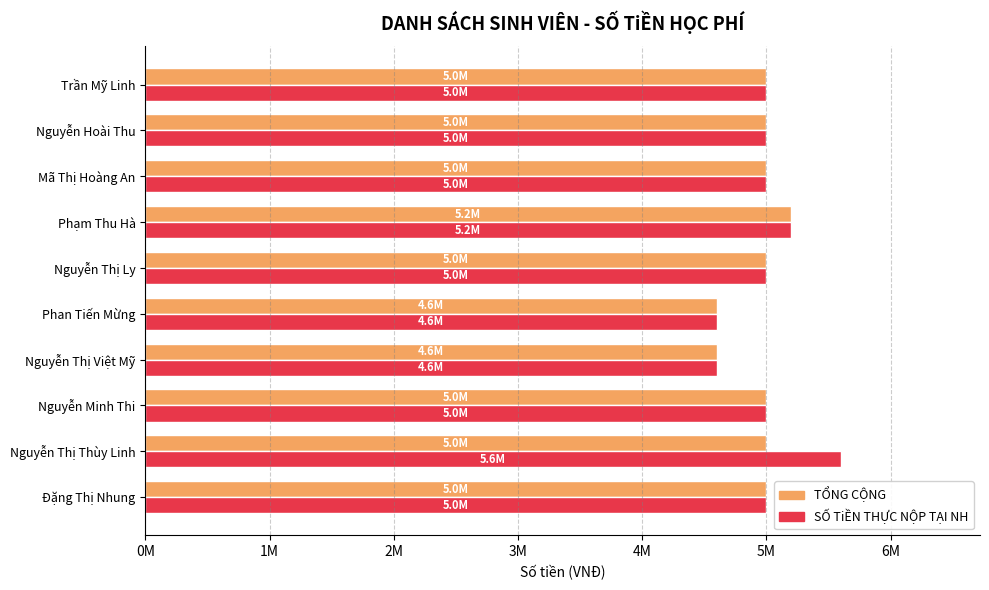

What are all the series names shown in the legend?

TỔNG CỘNG, SỐ TiỀN THỰC NỘP TẠI NH